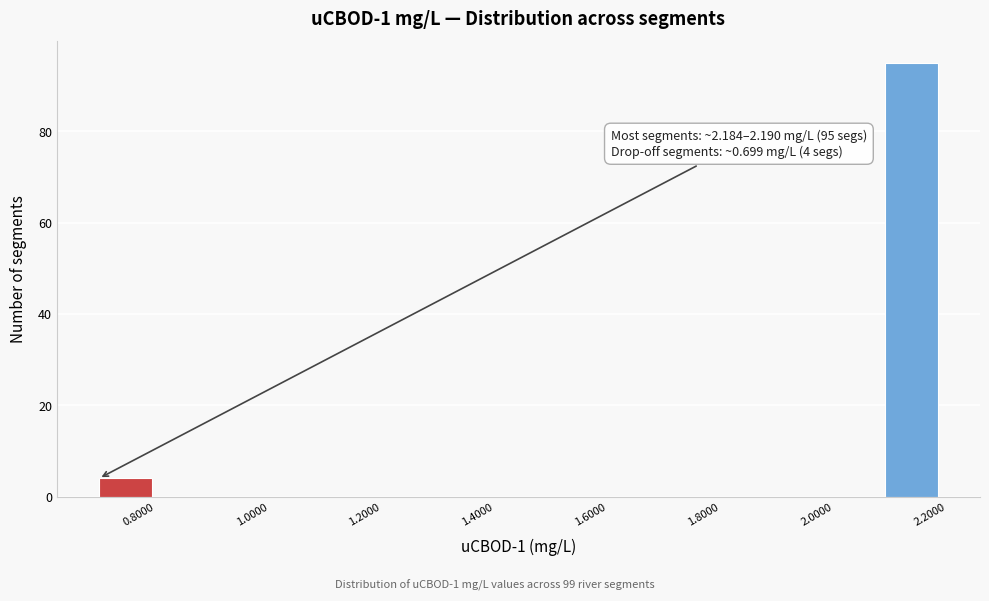

Over which range of the x-axis is the bar tallest?

2.10 to 2.18